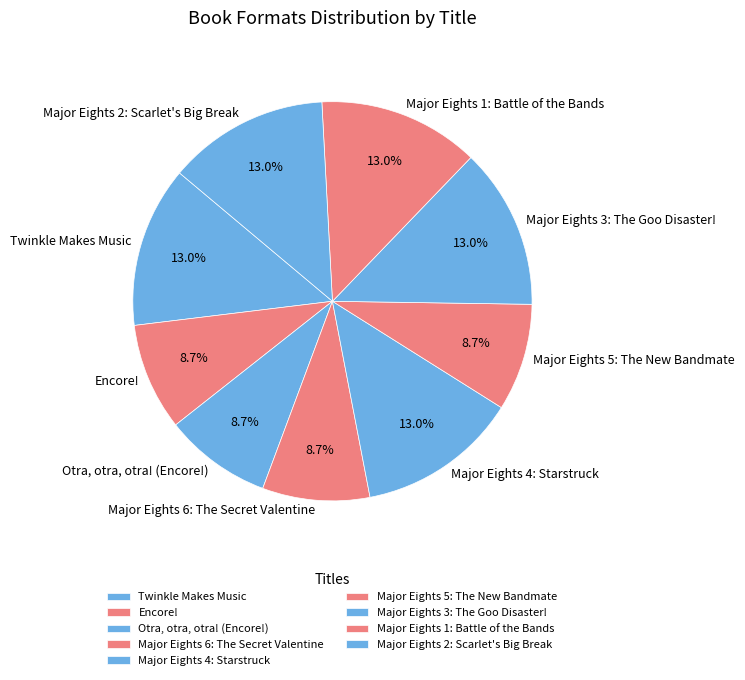

Approximately how many times larger is the value at Major Eights 1: Battle of the Bands compared to Major Eights 4: Starstruck?

1.0